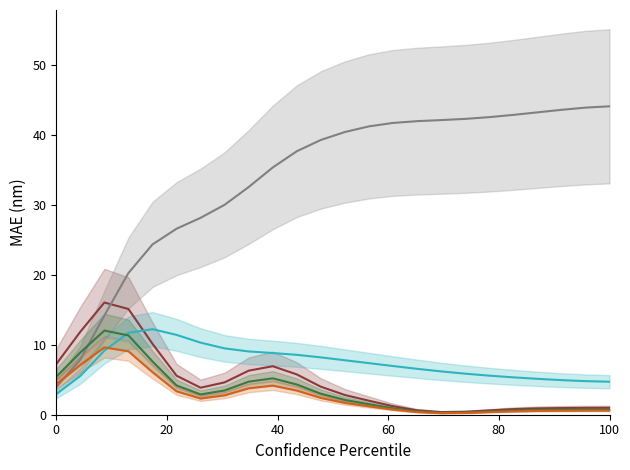

True or false: Cumulative Quantity has more than 0 points higher than both neighbors.

False